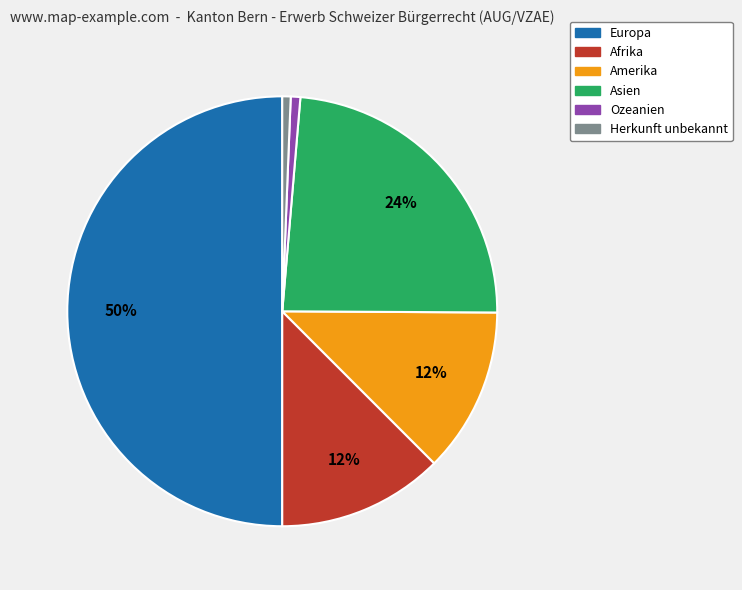

What percentage is the Asien slice, to the nearest percent?

24%